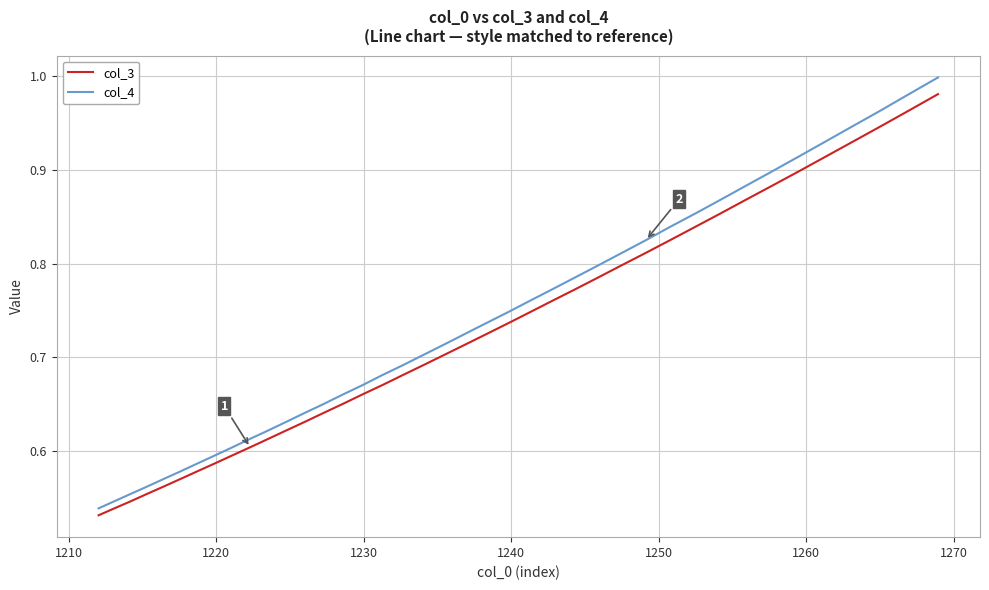

Which series has the widest spread of values?

col_4